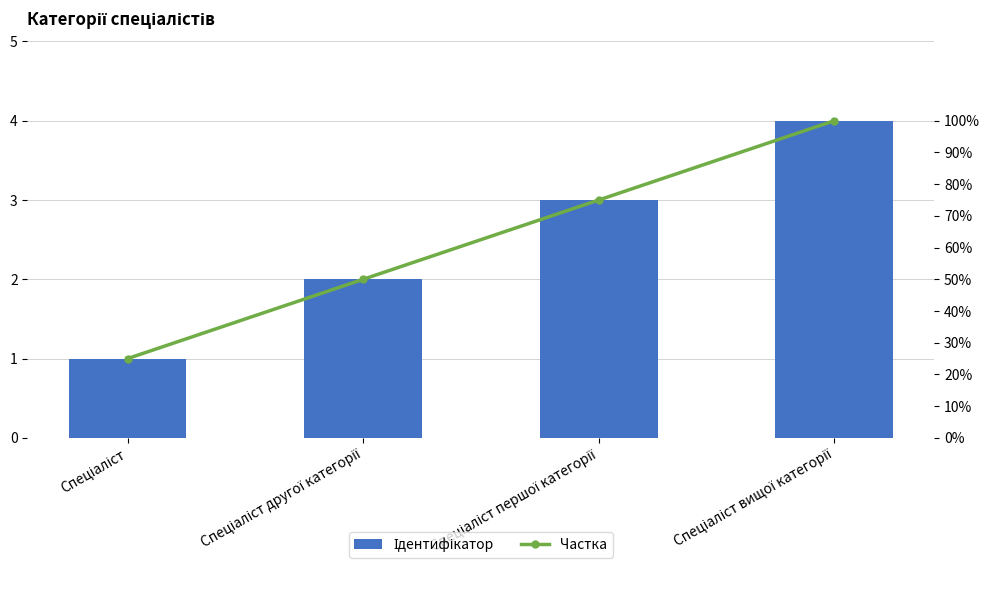

Between Спеціаліст першої категорії and Спеціаліст вищої категорії, which series saw the biggest shift?

Ідентифікатор